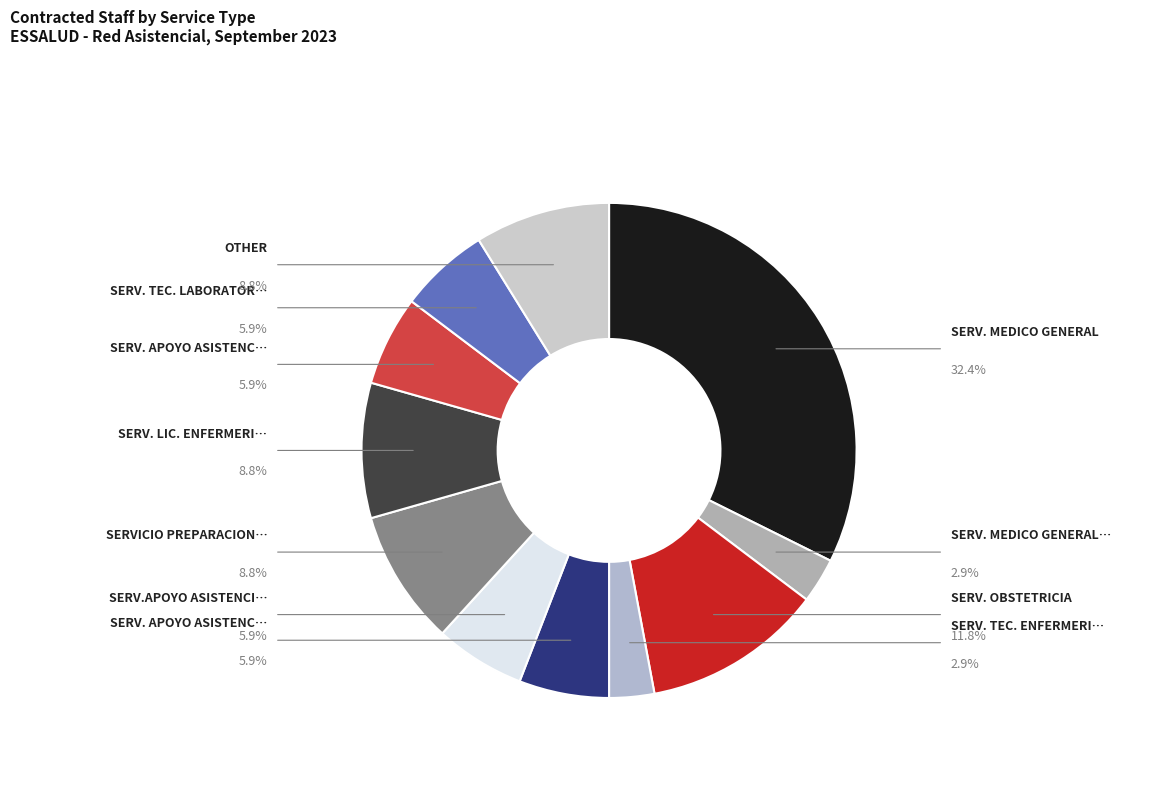

Count the number of slices in the pie.

11